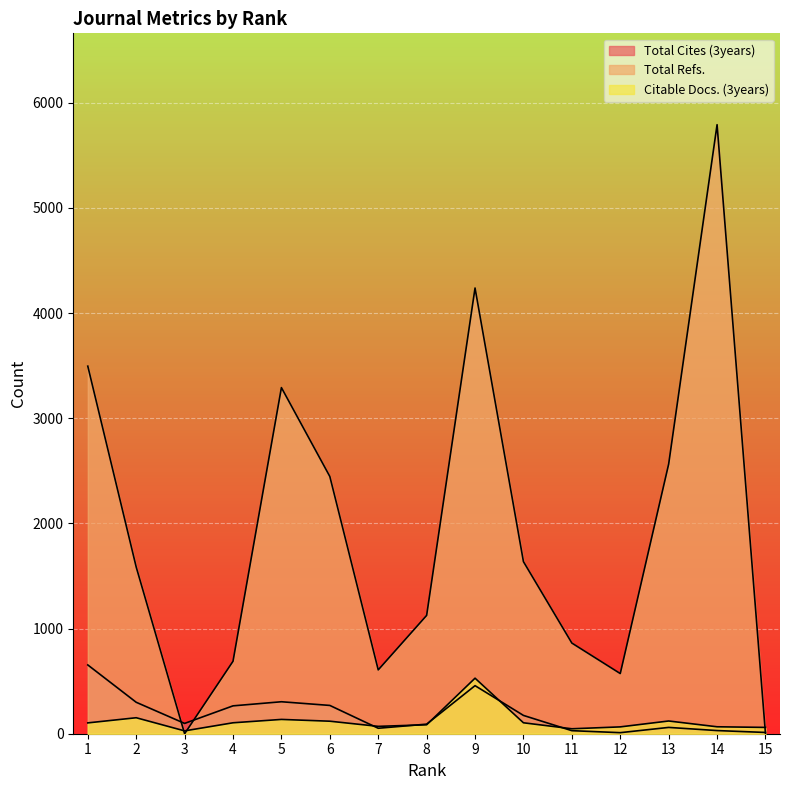

Between which two adjacent categories do Total Refs. and Total Cites (3years) first intersect?

2 and 3